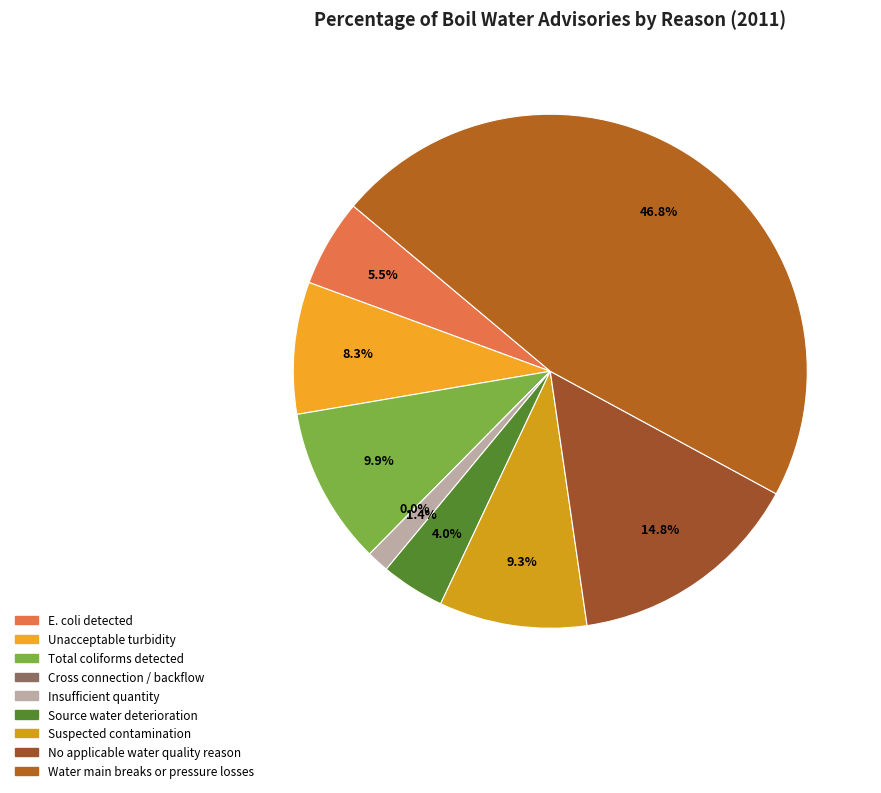

Approximately how many times larger is the value at Water quality, other microbiological (turbidity) compared to Equipment and process (insufficient quantity)?

5.9